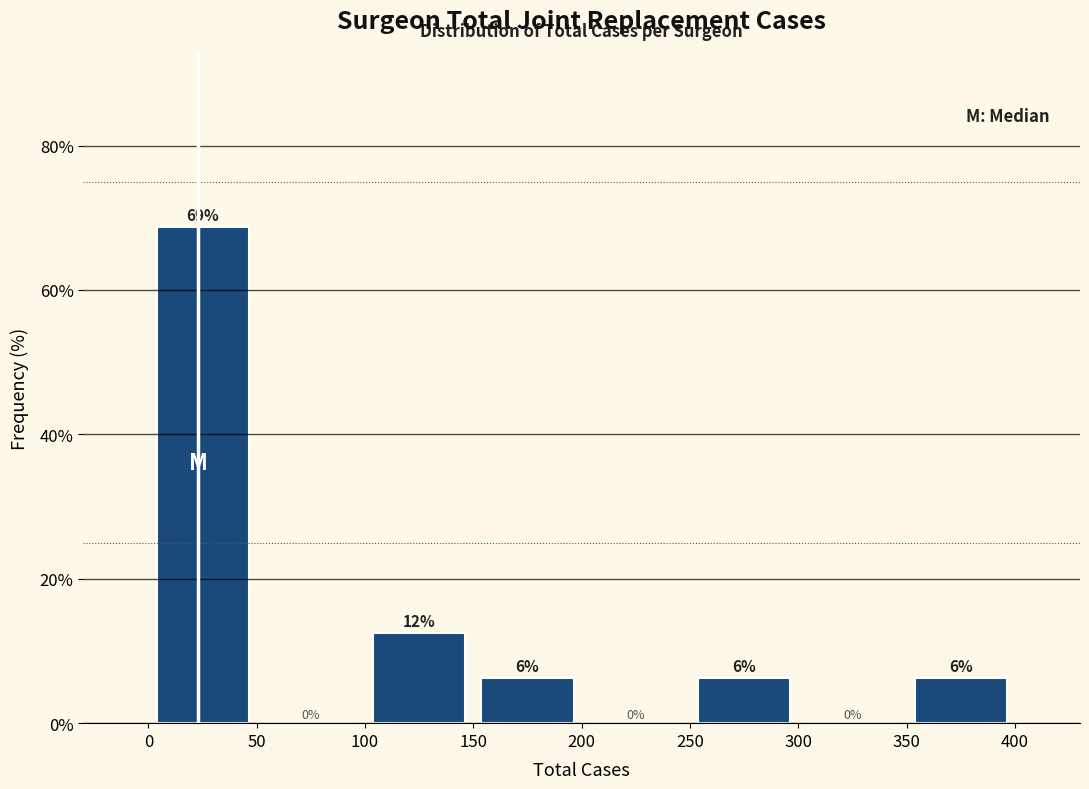

Which range on the x-axis has the tallest bar?

0 to 50